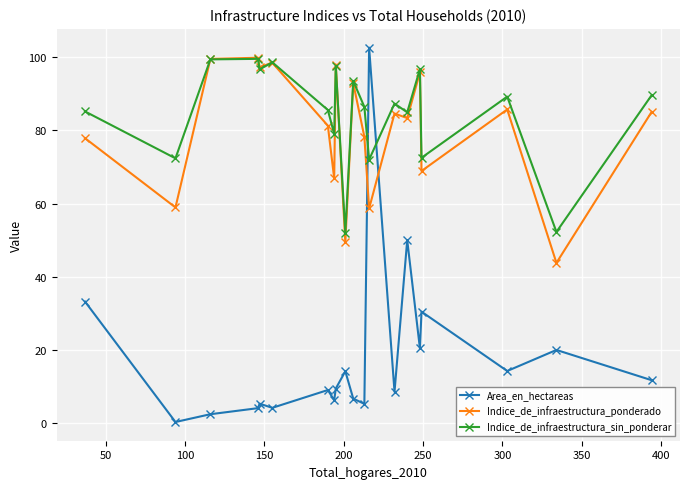

Which series has the largest range (max minus min)?

Area_en_hectareas